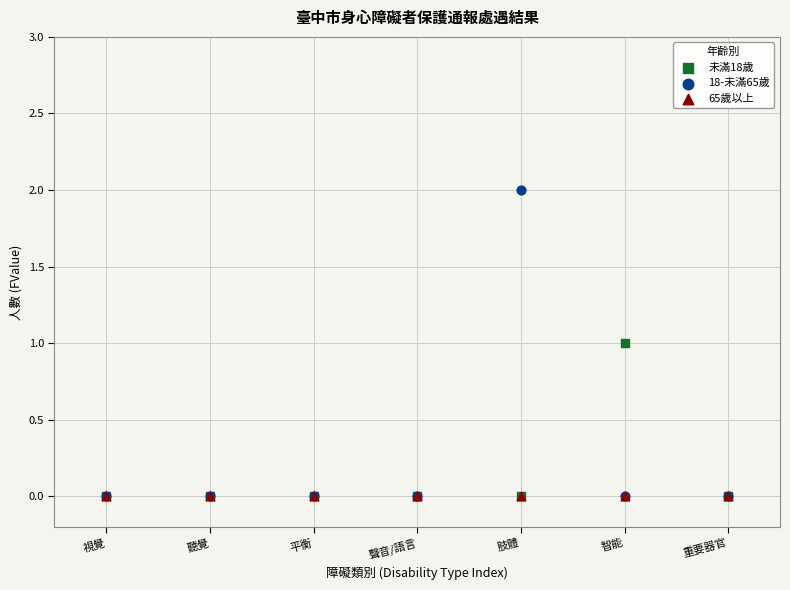

What are all the series names shown in the legend?

未滿18歲, 18-未滿65歲, 65歲以上